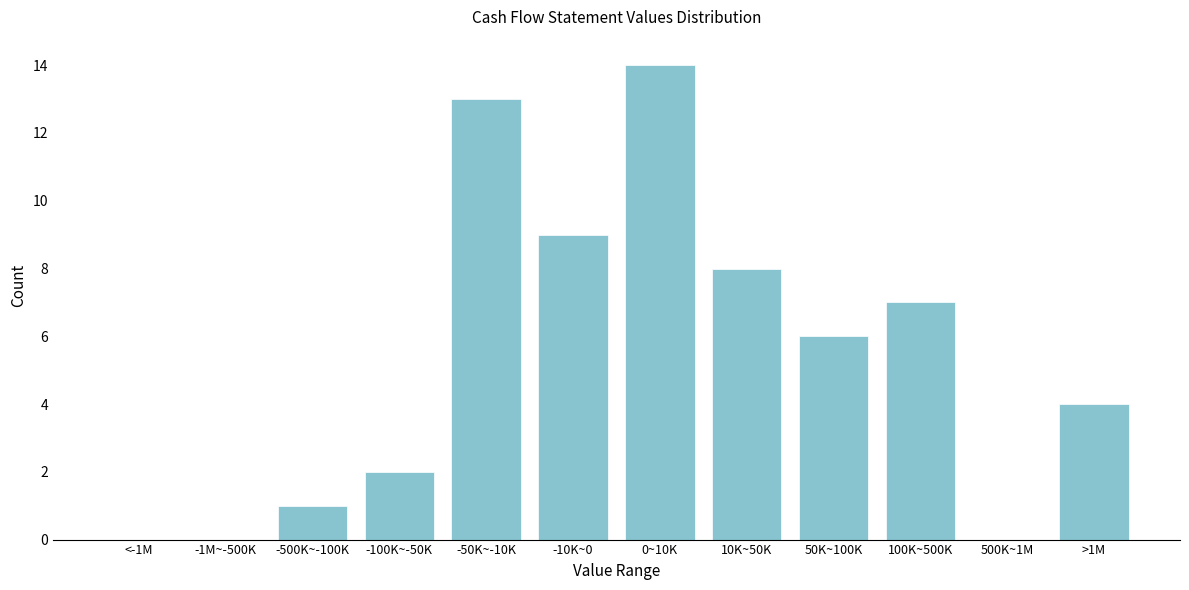

Reading left to right, extract all data points from this chart.

<-1M=0	-1M~-500K=0	-500K~-100K=1	-100K~-50K=2	-50K~-10K=13	-10K~0=9	0~10K=14	10K~50K=8	50K~100K=6	100K~500K=7	500K~1M=0	>1M=4